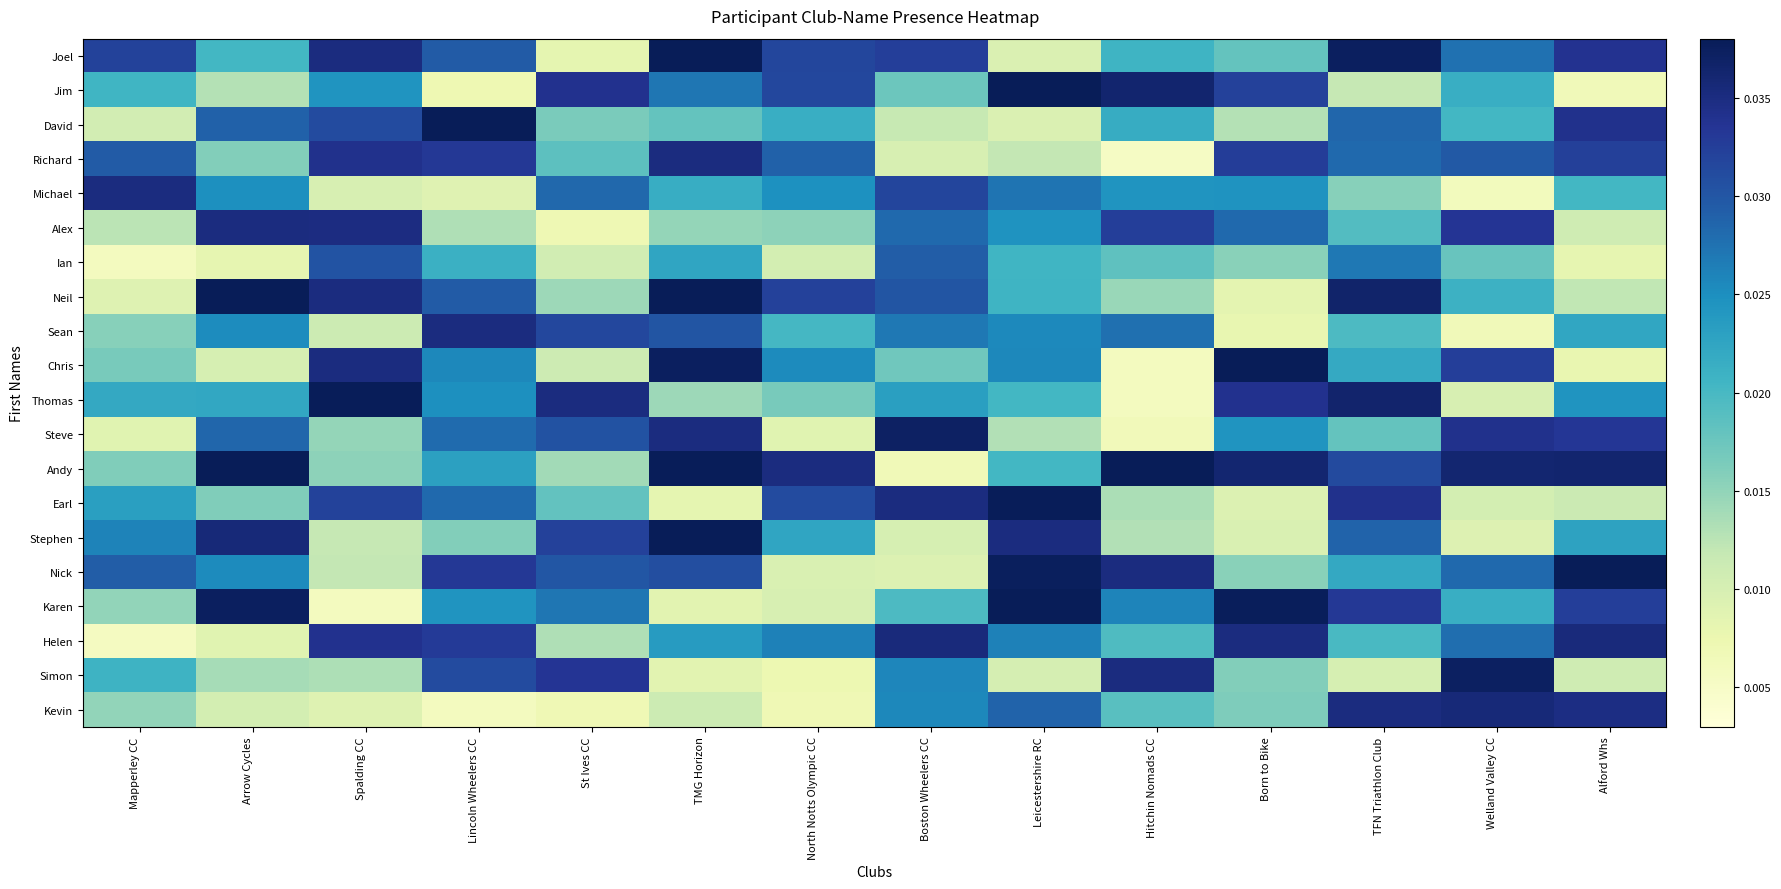

Reading right to left, extract all data points from this chart.

Joel: Alford Whs=0.0	Welland Valley CC=0.0	TFN Triathlon Club=0.0	Born to Bike=0.0	Hitchin Nomads CC=0.0	Leicestershire RC=0.0	Boston Wheelers CC=0.0	North Notts Olympic CC=0.0	TMG Horizon=0.0	St Ives CC=0.0	Lincoln Wheelers CC=0.0	Spalding CC=0.0	Arrow Cycles=0.0	Mapperley CC=0.0
Jim: Alford Whs=0.0	Welland Valley CC=0.0	TFN Triathlon Club=0.0	Born to Bike=0.0	Hitchin Nomads CC=0.0	Leicestershire RC=0.0	Boston Wheelers CC=0.0	North Notts Olympic CC=0.0	TMG Horizon=0.0	St Ives CC=0.0	Lincoln Wheelers CC=0.0	Spalding CC=0.0	Arrow Cycles=0.0	Mapperley CC=0.0
David: Alford Whs=0.0	Welland Valley CC=0.0	TFN Triathlon Club=0.0	Born to Bike=0.0	Hitchin Nomads CC=0.0	Leicestershire RC=0.0	Boston Wheelers CC=0.0	North Notts Olympic CC=0.0	TMG Horizon=0.0	St Ives CC=0.0	Lincoln Wheelers CC=0.0	Spalding CC=0.0	Arrow Cycles=0.0	Mapperley CC=0.0
Richard: Alford Whs=0.0	Welland Valley CC=0.0	TFN Triathlon Club=0.0	Born to Bike=0.0	Hitchin Nomads CC=0.0	Leicestershire RC=0.0	Boston Wheelers CC=0.0	North Notts Olympic CC=0.0	TMG Horizon=0.0	St Ives CC=0.0	Lincoln Wheelers CC=0.0	Spalding CC=0.0	Arrow Cycles=0.0	Mapperley CC=0.0
Michael: Alford Whs=0.0	Welland Valley CC=0.0	TFN Triathlon Club=0.0	Born to Bike=0.0	Hitchin Nomads CC=0.0	Leicestershire RC=0.0	Boston Wheelers CC=0.0	North Notts Olympic CC=0.0	TMG Horizon=0.0	St Ives CC=0.0	Lincoln Wheelers CC=0.0	Spalding CC=0.0	Arrow Cycles=0.0	Mapperley CC=0.0
Alex: Alford Whs=0.0	Welland Valley CC=0.0	TFN Triathlon Club=0.0	Born to Bike=0.0	Hitchin Nomads CC=0.0	Leicestershire RC=0.0	Boston Wheelers CC=0.0	North Notts Olympic CC=0.0	TMG Horizon=0.0	St Ives CC=0.0	Lincoln Wheelers CC=0.0	Spalding CC=0.0	Arrow Cycles=0.0	Mapperley CC=0.0
Ian: Alford Whs=0.0	Welland Valley CC=0.0	TFN Triathlon Club=0.0	Born to Bike=0.0	Hitchin Nomads CC=0.0	Leicestershire RC=0.0	Boston Wheelers CC=0.0	North Notts Olympic CC=0.0	TMG Horizon=0.0	St Ives CC=0.0	Lincoln Wheelers CC=0.0	Spalding CC=0.0	Arrow Cycles=0.0	Mapperley CC=0.0
Neil: Alford Whs=0.0	Welland Valley CC=0.0	TFN Triathlon Club=0.0	Born to Bike=0.0	Hitchin Nomads CC=0.0	Leicestershire RC=0.0	Boston Wheelers CC=0.0	North Notts Olympic CC=0.0	TMG Horizon=0.0	St Ives CC=0.0	Lincoln Wheelers CC=0.0	Spalding CC=0.0	Arrow Cycles=0.0	Mapperley CC=0.0
Sean: Alford Whs=0.0	Welland Valley CC=0.0	TFN Triathlon Club=0.0	Born to Bike=0.0	Hitchin Nomads CC=0.0	Leicestershire RC=0.0	Boston Wheelers CC=0.0	North Notts Olympic CC=0.0	TMG Horizon=0.0	St Ives CC=0.0	Lincoln Wheelers CC=0.0	Spalding CC=0.0	Arrow Cycles=0.0	Mapperley CC=0.0
Chris: Alford Whs=0.0	Welland Valley CC=0.0	TFN Triathlon Club=0.0	Born to Bike=0.0	Hitchin Nomads CC=0.0	Leicestershire RC=0.0	Boston Wheelers CC=0.0	North Notts Olympic CC=0.0	TMG Horizon=0.0	St Ives CC=0.0	Lincoln Wheelers CC=0.0	Spalding CC=0.0	Arrow Cycles=0.0	Mapperley CC=0.0
Thomas: Alford Whs=0.0	Welland Valley CC=0.0	TFN Triathlon Club=0.0	Born to Bike=0.0	Hitchin Nomads CC=0.0	Leicestershire RC=0.0	Boston Wheelers CC=0.0	North Notts Olympic CC=0.0	TMG Horizon=0.0	St Ives CC=0.0	Lincoln Wheelers CC=0.0	Spalding CC=0.0	Arrow Cycles=0.0	Mapperley CC=0.0
Steve: Alford Whs=0.0	Welland Valley CC=0.0	TFN Triathlon Club=0.0	Born to Bike=0.0	Hitchin Nomads CC=0.0	Leicestershire RC=0.0	Boston Wheelers CC=0.0	North Notts Olympic CC=0.0	TMG Horizon=0.0	St Ives CC=0.0	Lincoln Wheelers CC=0.0	Spalding CC=0.0	Arrow Cycles=0.0	Mapperley CC=0.0
Andy: Alford Whs=0.0	Welland Valley CC=0.0	TFN Triathlon Club=0.0	Born to Bike=0.0	Hitchin Nomads CC=0.0	Leicestershire RC=0.0	Boston Wheelers CC=0.0	North Notts Olympic CC=0.0	TMG Horizon=0.0	St Ives CC=0.0	Lincoln Wheelers CC=0.0	Spalding CC=0.0	Arrow Cycles=0.0	Mapperley CC=0.0
Earl: Alford Whs=0.0	Welland Valley CC=0.0	TFN Triathlon Club=0.0	Born to Bike=0.0	Hitchin Nomads CC=0.0	Leicestershire RC=0.0	Boston Wheelers CC=0.0	North Notts Olympic CC=0.0	TMG Horizon=0.0	St Ives CC=0.0	Lincoln Wheelers CC=0.0	Spalding CC=0.0	Arrow Cycles=0.0	Mapperley CC=0.0
Stephen: Alford Whs=0.0	Welland Valley CC=0.0	TFN Triathlon Club=0.0	Born to Bike=0.0	Hitchin Nomads CC=0.0	Leicestershire RC=0.0	Boston Wheelers CC=0.0	North Notts Olympic CC=0.0	TMG Horizon=0.0	St Ives CC=0.0	Lincoln Wheelers CC=0.0	Spalding CC=0.0	Arrow Cycles=0.0	Mapperley CC=0.0
Nick: Alford Whs=0.0	Welland Valley CC=0.0	TFN Triathlon Club=0.0	Born to Bike=0.0	Hitchin Nomads CC=0.0	Leicestershire RC=0.0	Boston Wheelers CC=0.0	North Notts Olympic CC=0.0	TMG Horizon=0.0	St Ives CC=0.0	Lincoln Wheelers CC=0.0	Spalding CC=0.0	Arrow Cycles=0.0	Mapperley CC=0.0
Karen: Alford Whs=0.0	Welland Valley CC=0.0	TFN Triathlon Club=0.0	Born to Bike=0.0	Hitchin Nomads CC=0.0	Leicestershire RC=0.0	Boston Wheelers CC=0.0	North Notts Olympic CC=0.0	TMG Horizon=0.0	St Ives CC=0.0	Lincoln Wheelers CC=0.0	Spalding CC=0.0	Arrow Cycles=0.0	Mapperley CC=0.0
Helen: Alford Whs=0.0	Welland Valley CC=0.0	TFN Triathlon Club=0.0	Born to Bike=0.0	Hitchin Nomads CC=0.0	Leicestershire RC=0.0	Boston Wheelers CC=0.0	North Notts Olympic CC=0.0	TMG Horizon=0.0	St Ives CC=0.0	Lincoln Wheelers CC=0.0	Spalding CC=0.0	Arrow Cycles=0.0	Mapperley CC=0.0
Simon: Alford Whs=0.0	Welland Valley CC=0.0	TFN Triathlon Club=0.0	Born to Bike=0.0	Hitchin Nomads CC=0.0	Leicestershire RC=0.0	Boston Wheelers CC=0.0	North Notts Olympic CC=0.0	TMG Horizon=0.0	St Ives CC=0.0	Lincoln Wheelers CC=0.0	Spalding CC=0.0	Arrow Cycles=0.0	Mapperley CC=0.0
Kevin: Alford Whs=0.0	Welland Valley CC=0.0	TFN Triathlon Club=0.0	Born to Bike=0.0	Hitchin Nomads CC=0.0	Leicestershire RC=0.0	Boston Wheelers CC=0.0	North Notts Olympic CC=0.0	TMG Horizon=0.0	St Ives CC=0.0	Lincoln Wheelers CC=0.0	Spalding CC=0.0	Arrow Cycles=0.0	Mapperley CC=0.0